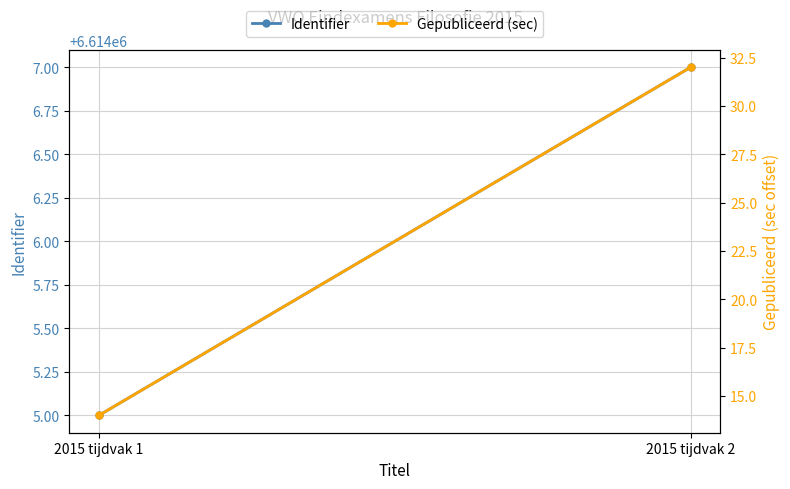

What is the highest value of the Gepubliceerd (sec) series?

32